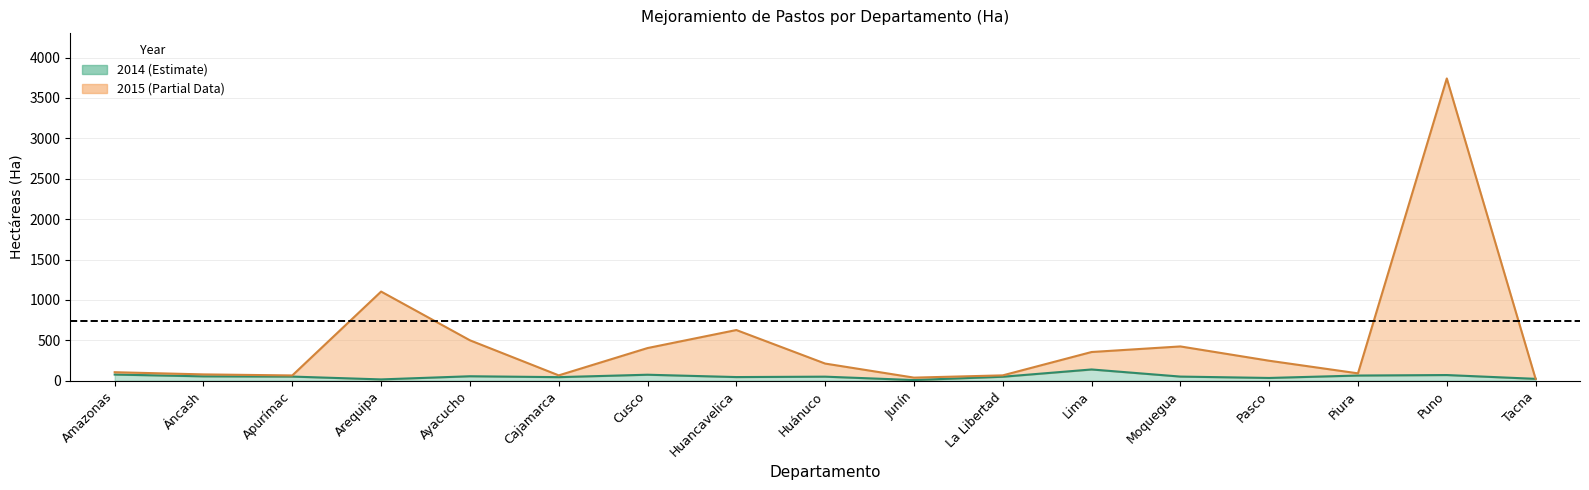

At which category does 2015 reach its first local valley?

Apurímac